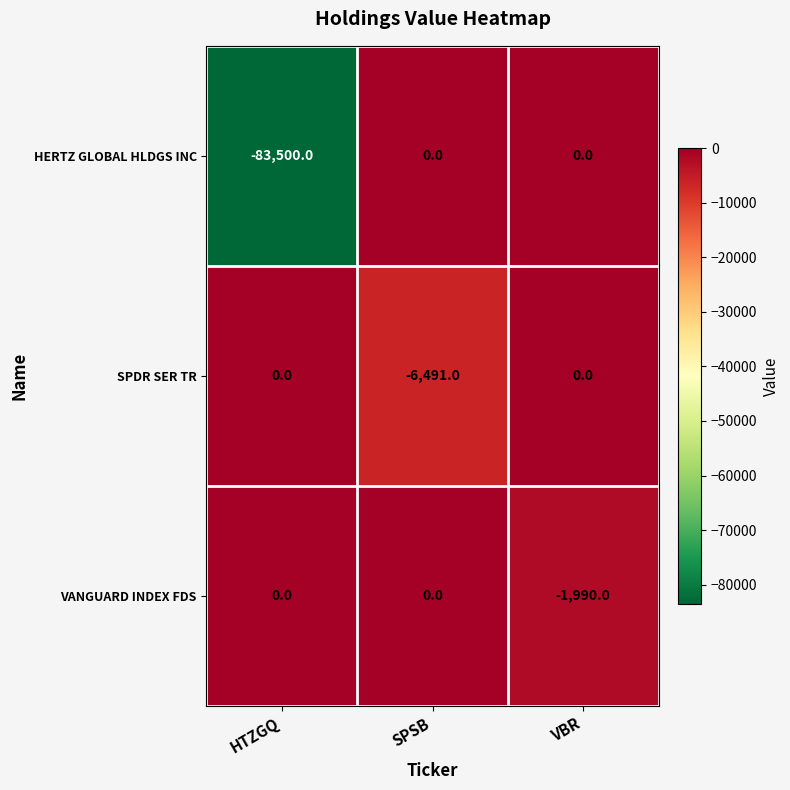

What is the total value across all series at HTZGQ?

-83500